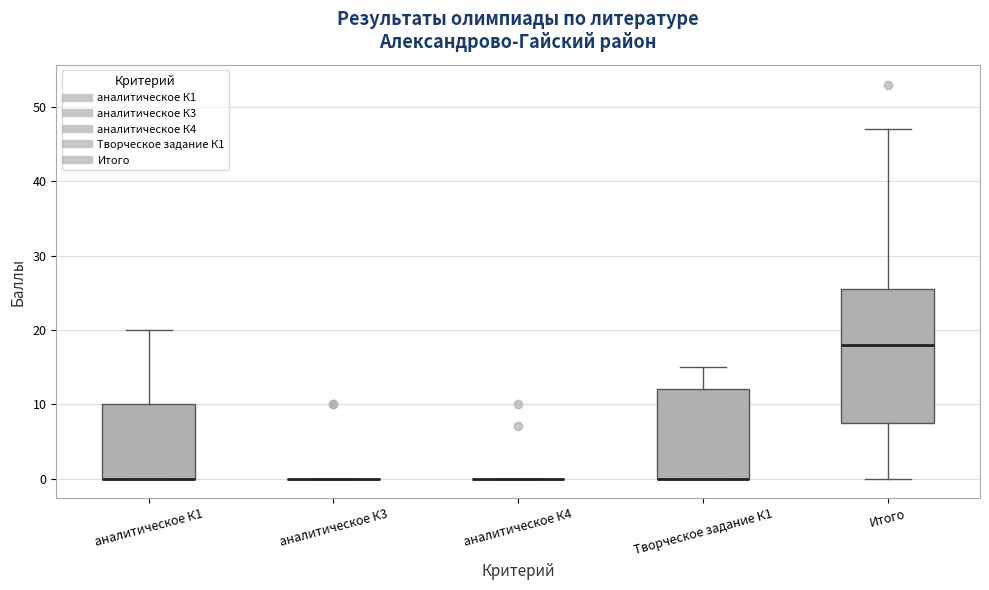

Comparing the boxes themselves (not the whiskers), which one is the tallest?

Итого